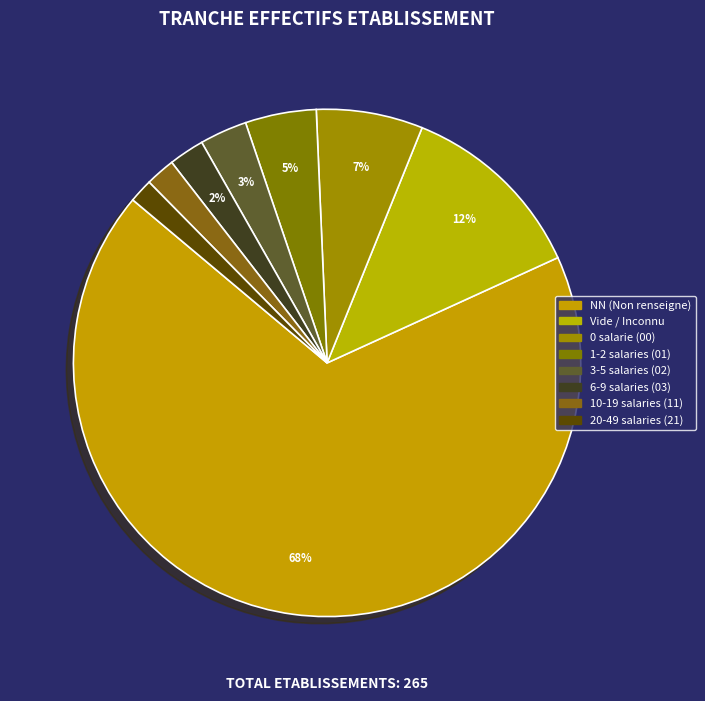

How many slices are in this pie chart?

8